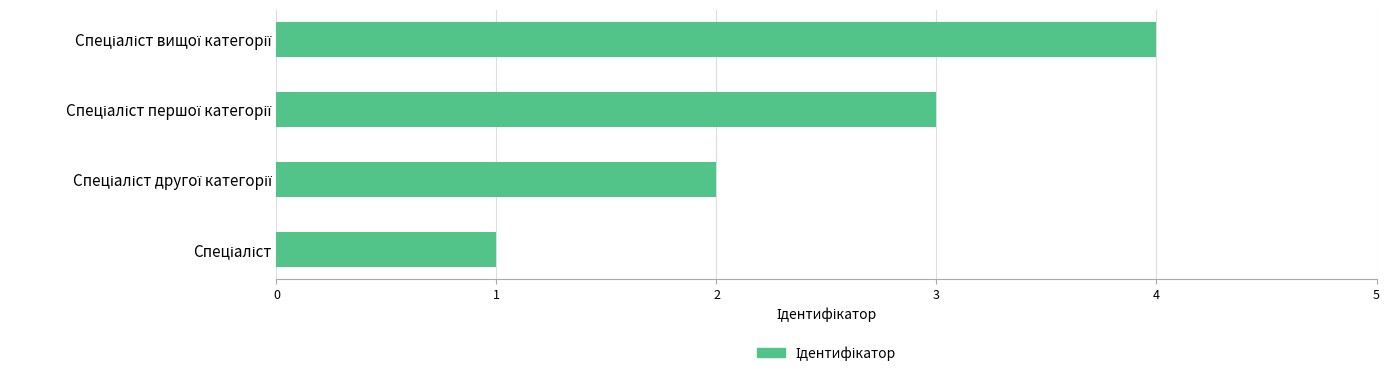

Are the bars grouped side by side (vs. stacked)?

No